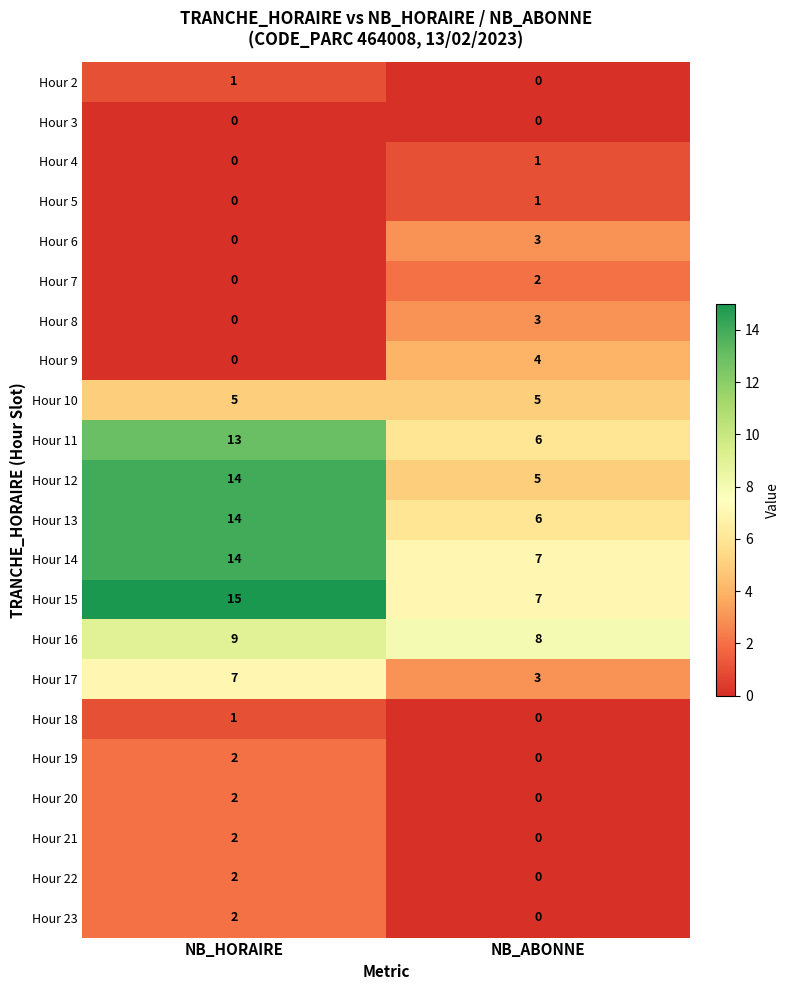

Which category has the highest value in the Hour 21 series?

NB_HORAIRE